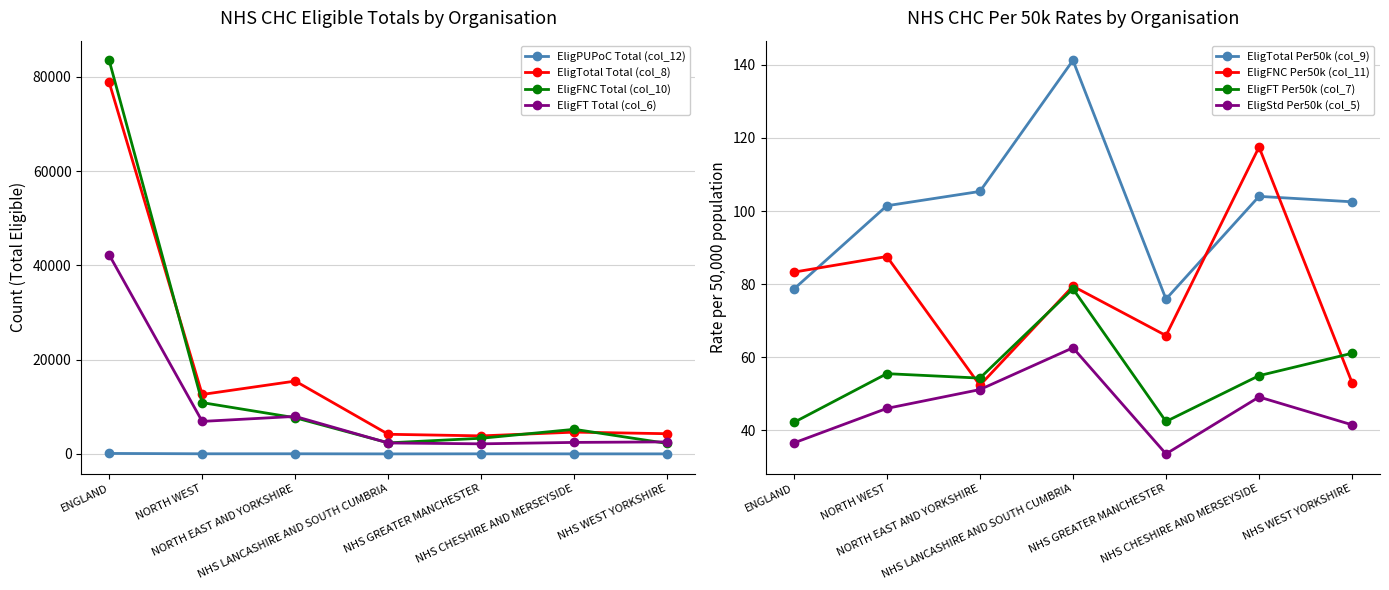

True or false: EligTotal Total (col_8) has more than 0 interior local peaks.

True